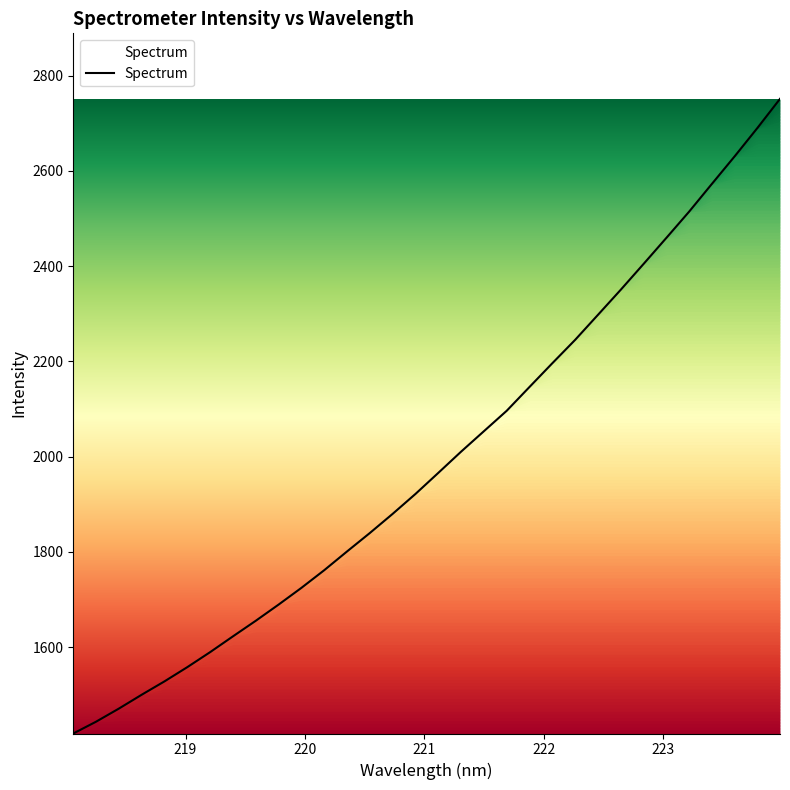

What is the difference between the maximum and minimum values?

1332.5